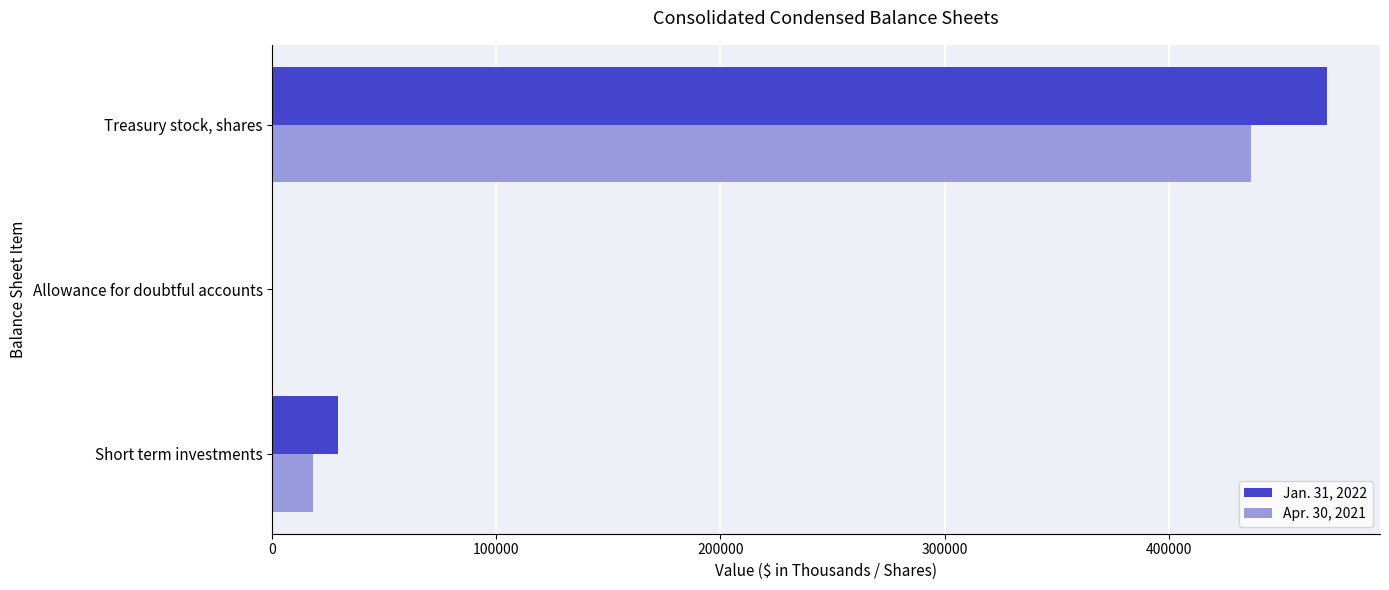

Which series changed the most between Short term investments and Treasury stock, shares?

Jan. 31, 2022